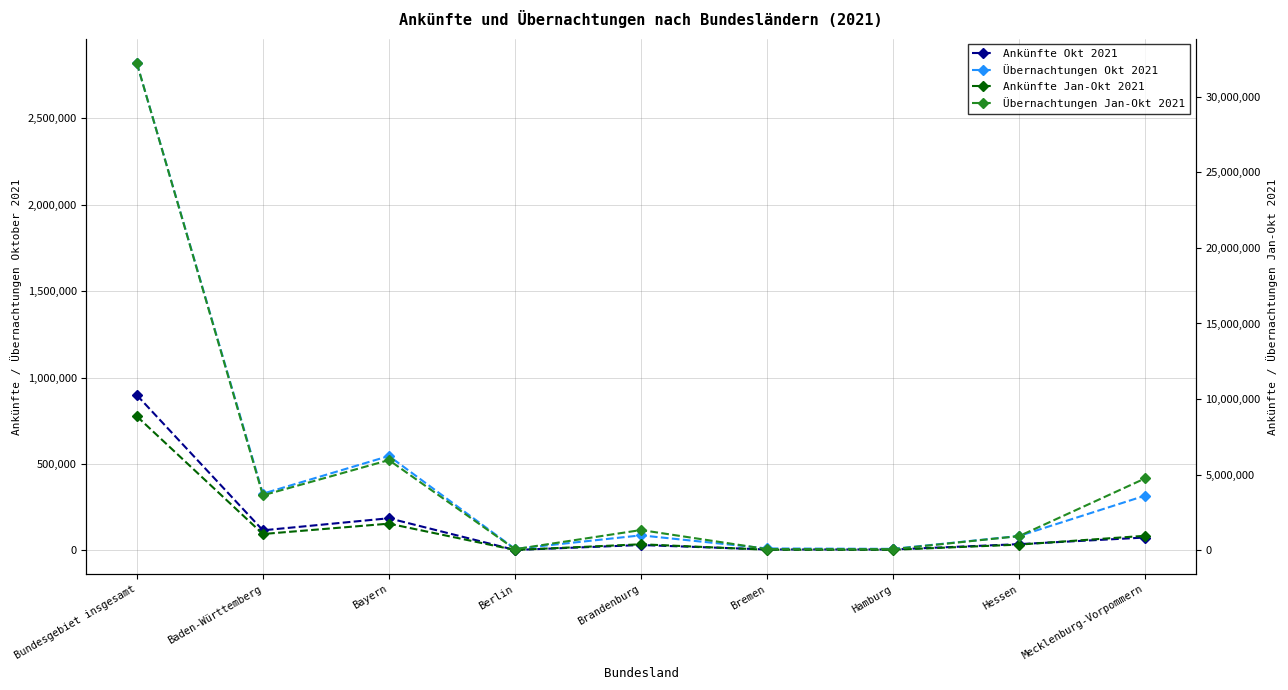

Is it true that Übernachtungen Jan-Okt 2021 equals 76106 at Bremen?

True